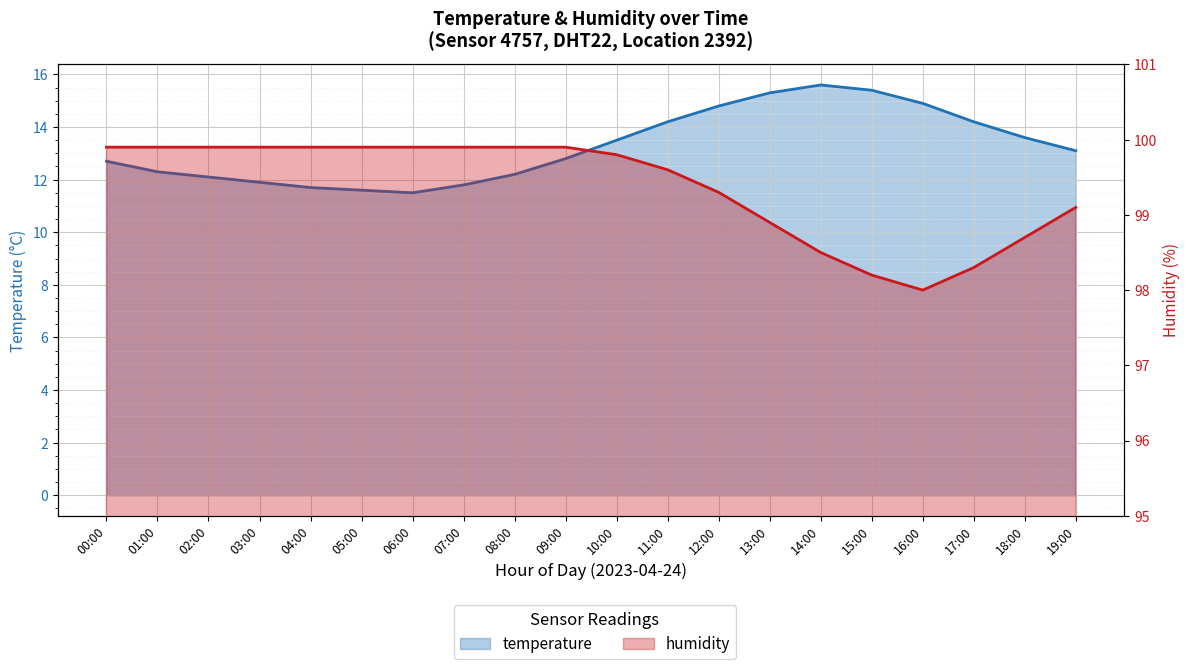

At which label does humidity first exceed 99?

00:00